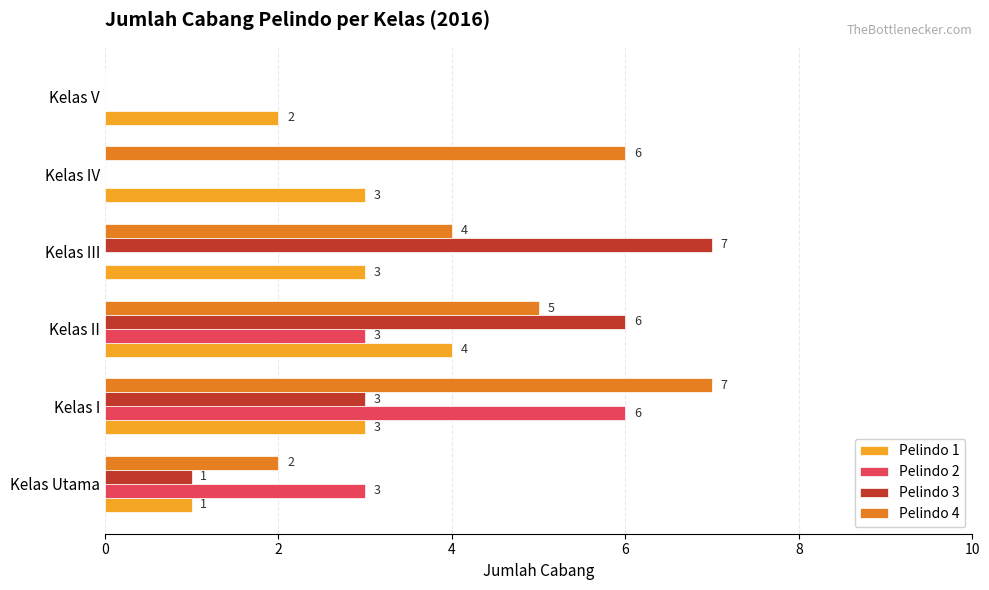

At which label does Pelindo 2 reach its peak?

Kelas I